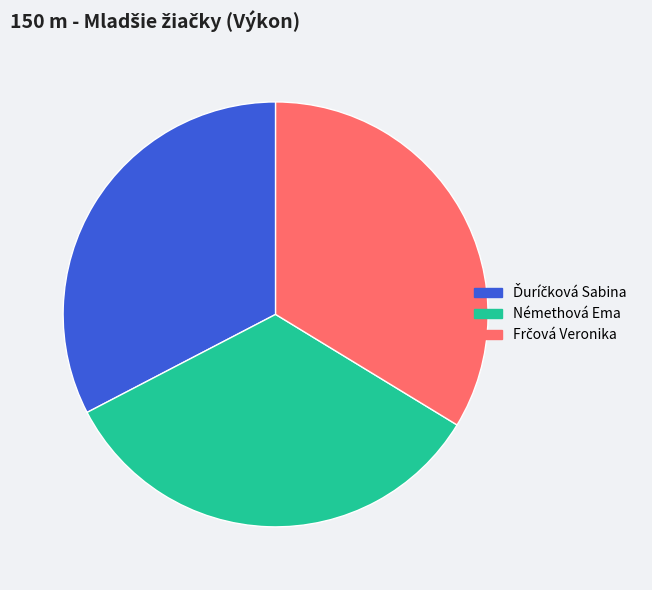

Does any single category account for the majority?

No